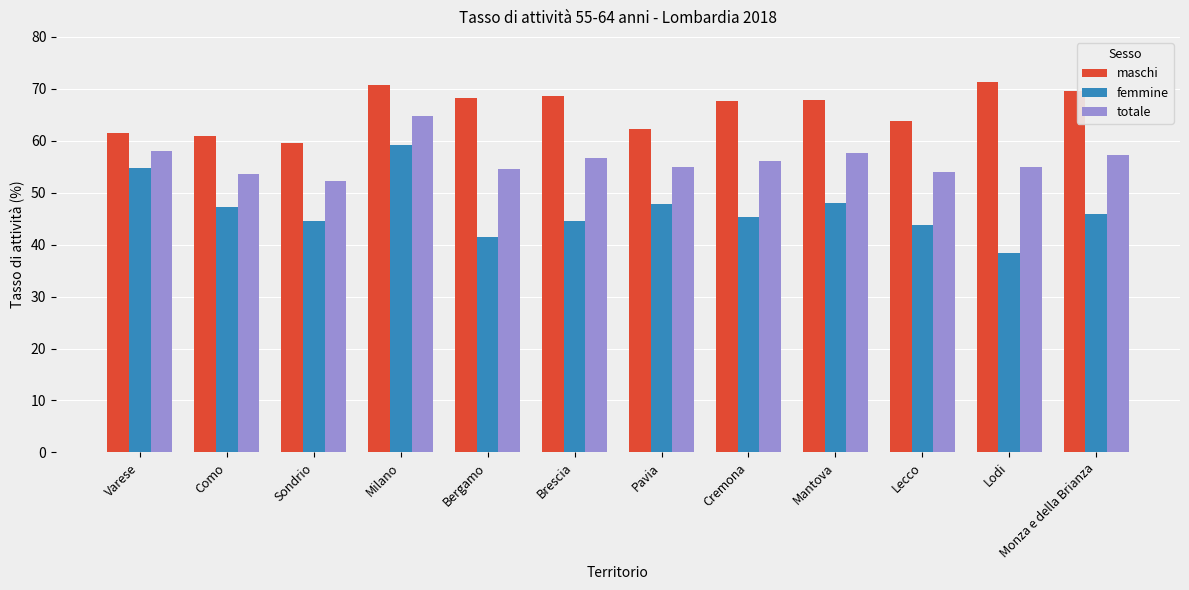

Where is maschi nearest to the value 65?

Lecco